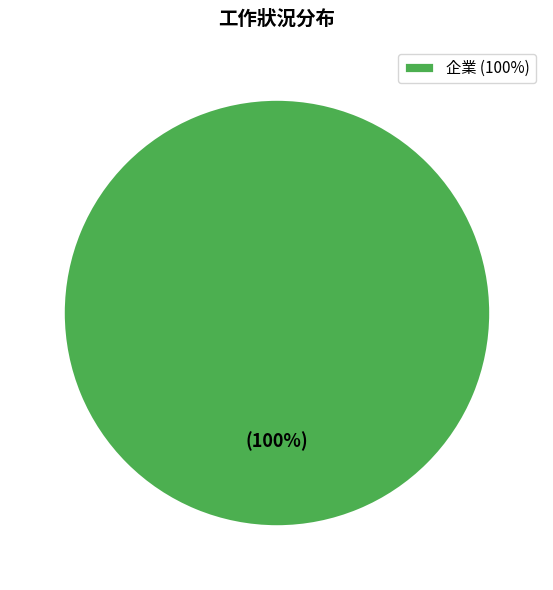

True or false: 企業 (100%) accounts for 86% of the total.

False